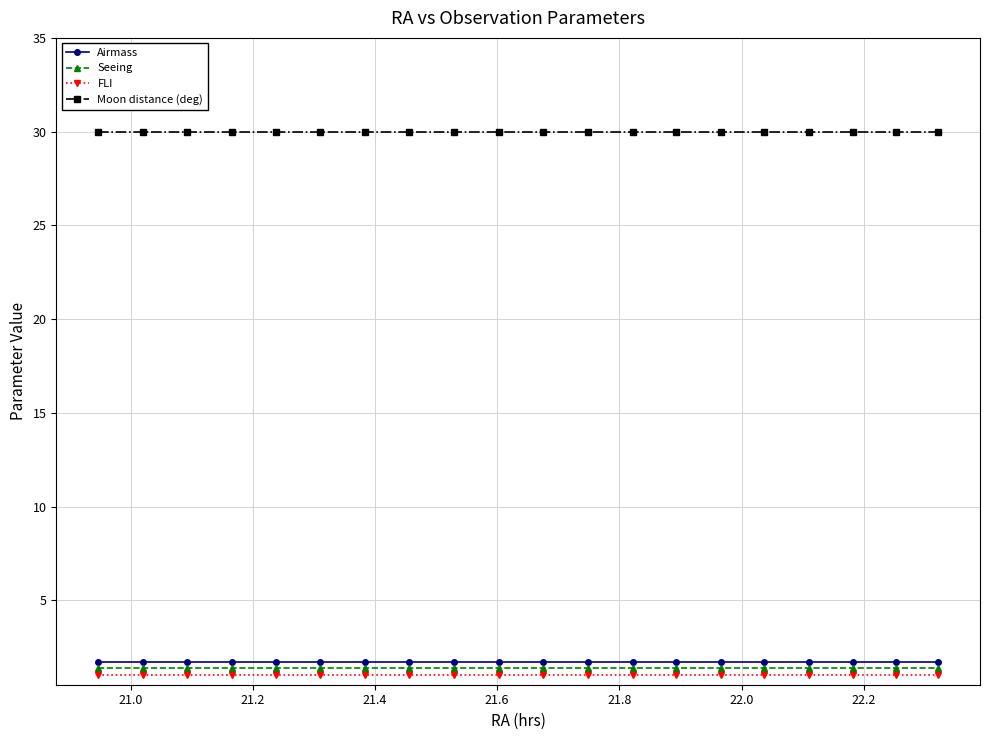

Which series has the largest total across all categories?

Moon distance (deg)